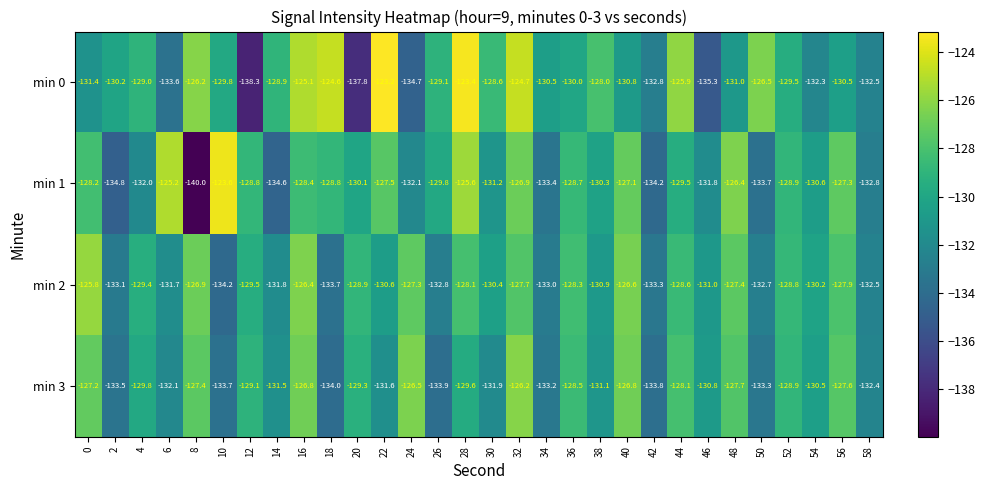

At which category is the sum across all series the highest?

32